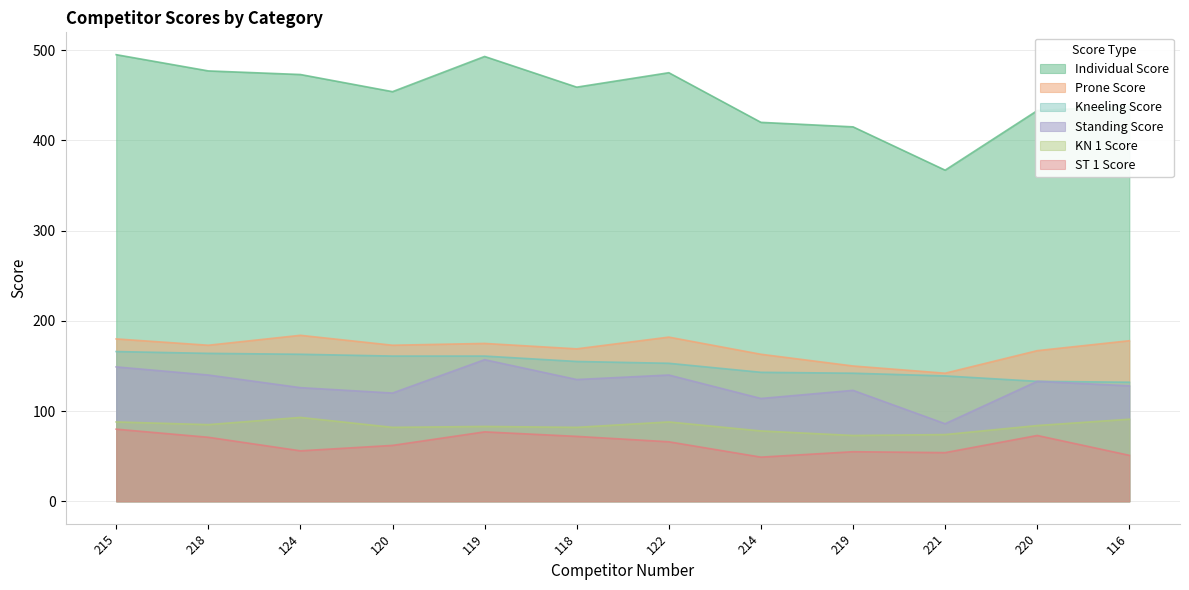

In Prone Score, how many points are higher than both neighbors (excluding endpoints)?

3